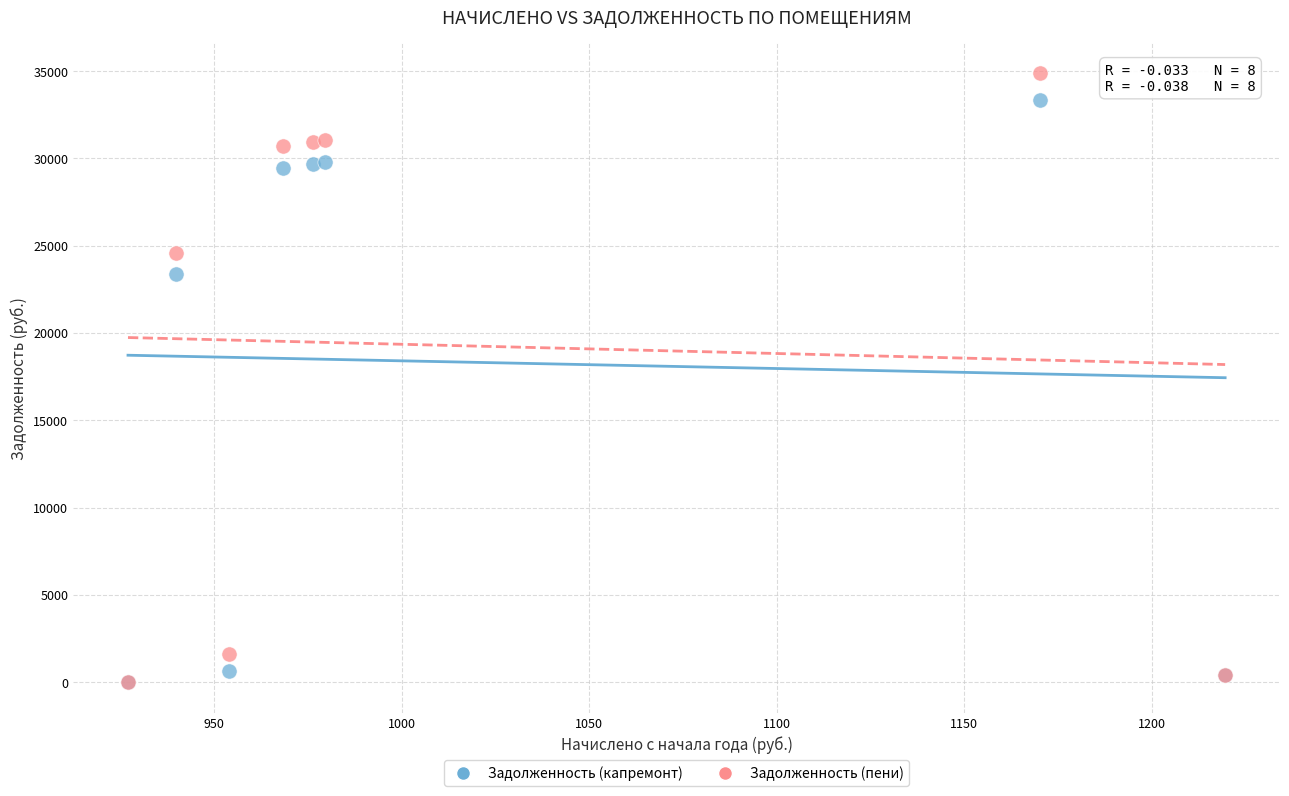

In the Задолженность (капремонт) series, what Y value is closest to 16671?

23376.5